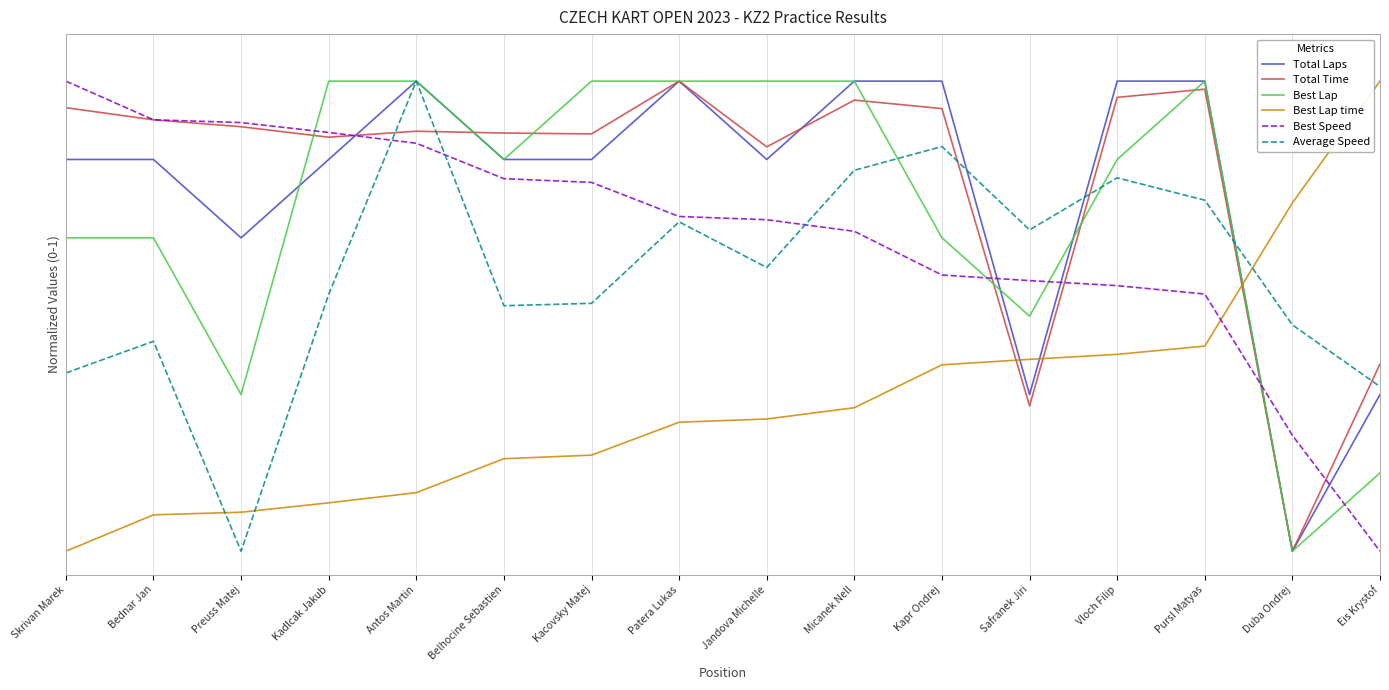

Does the chart display data point markers on the line(s)?

No